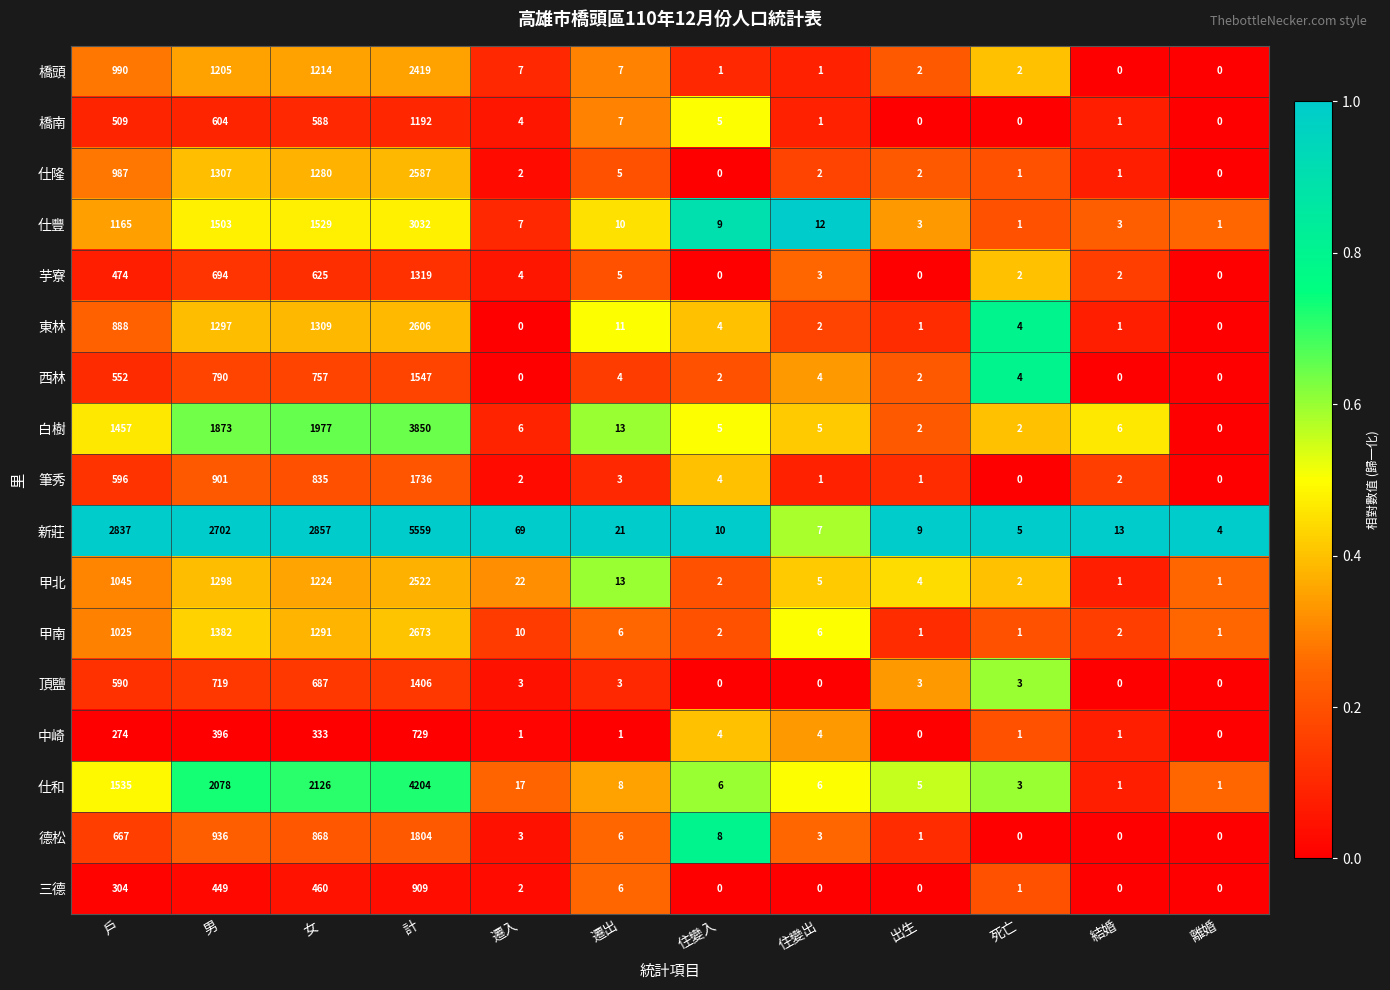

At which label is 白樹 closest to 1925?

男